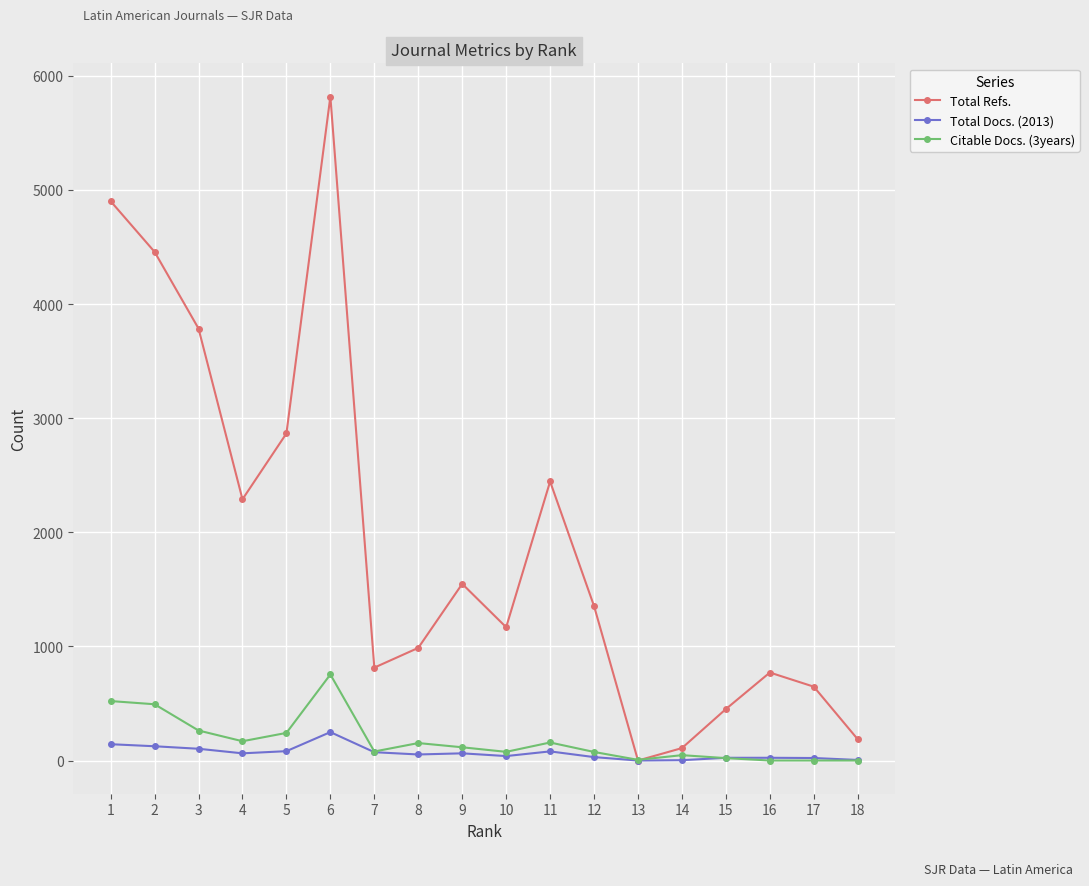

True or false: Total Docs. (2013) has a value of 63 at 9.

True